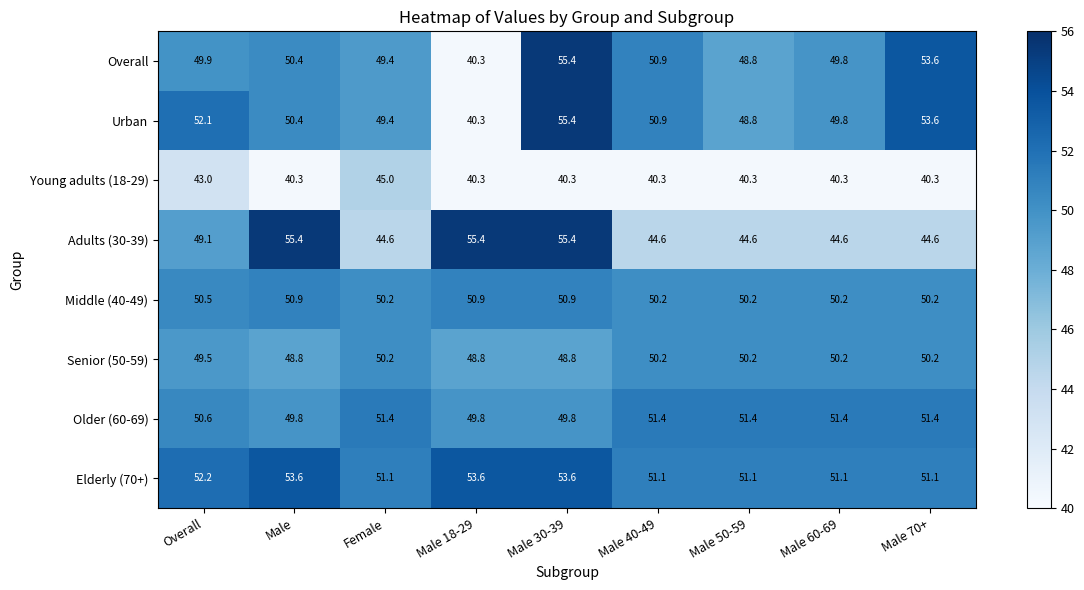

What is the difference between the highest and lowest values at Male 50-59?

11.1